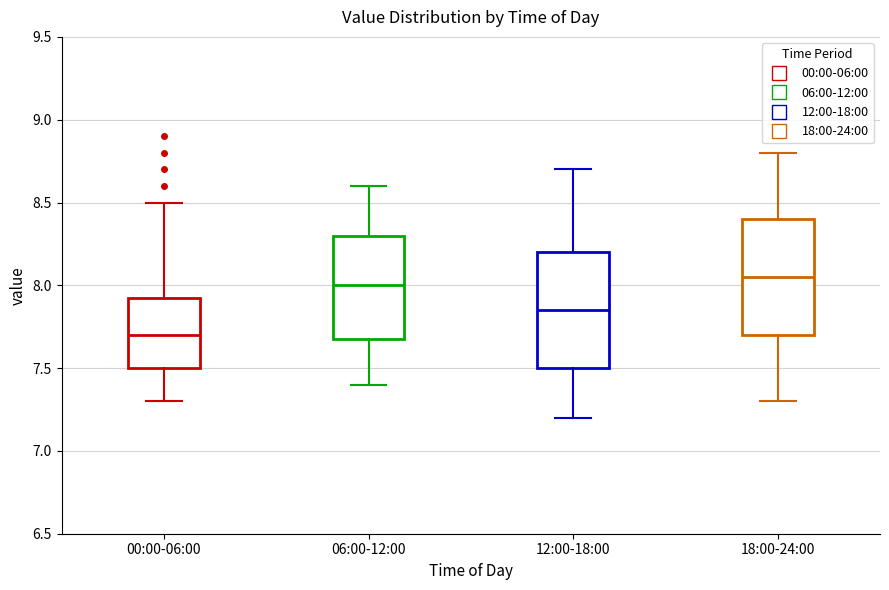

Which box has the lowest median line?

00:00-06:00